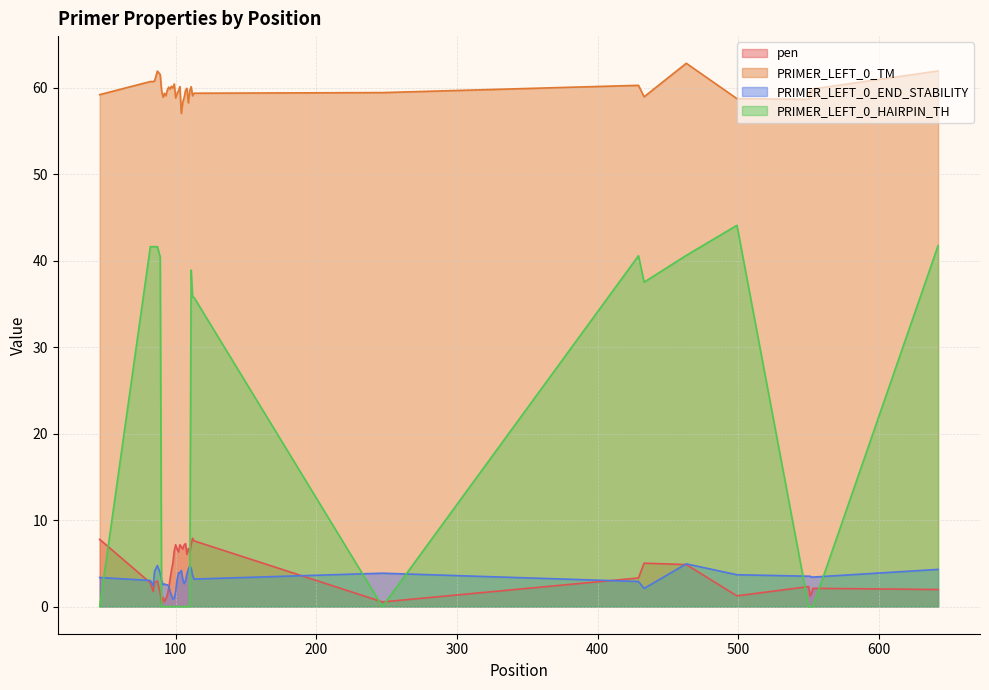

What are all the series names shown in the legend?

pen, PRIMER_LEFT_0_TM, PRIMER_LEFT_0_END_STABILITY, PRIMER_LEFT_0_HAIRPIN_TH